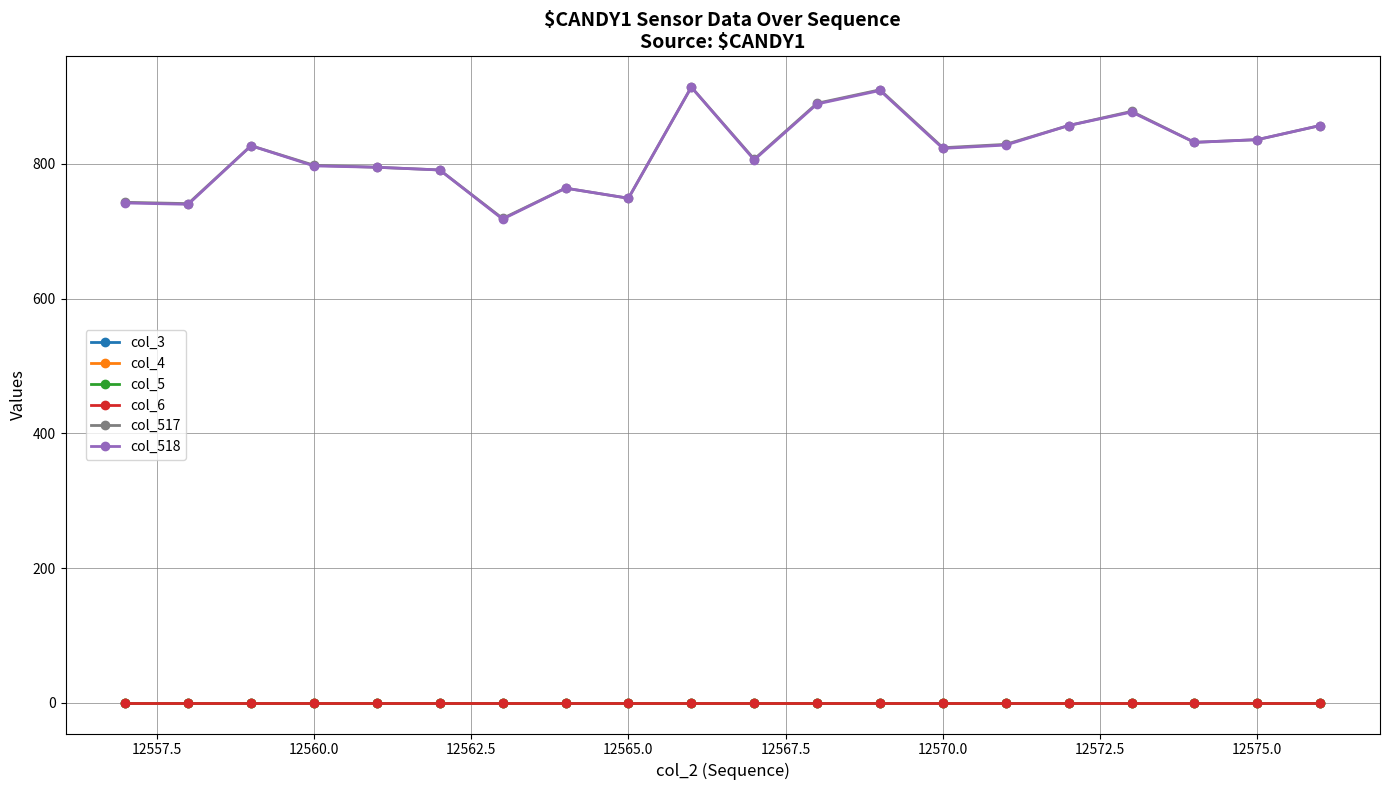

True or false: col_5 and col_4 cross at least once.

False